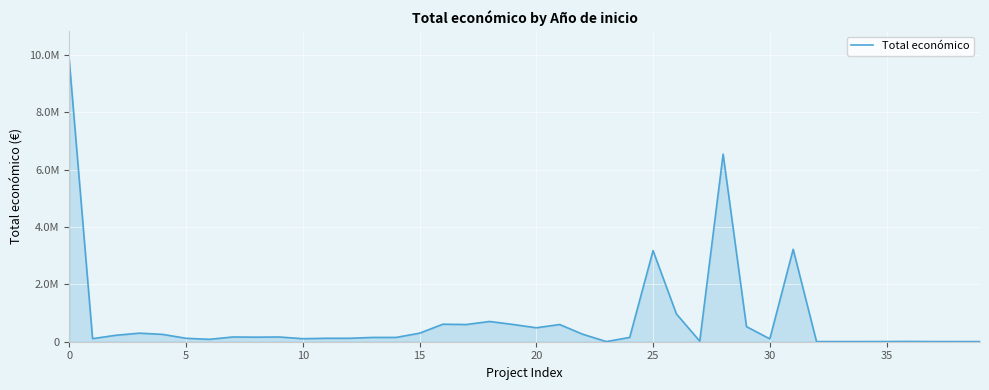

Does the chart have visible grid lines?

Yes